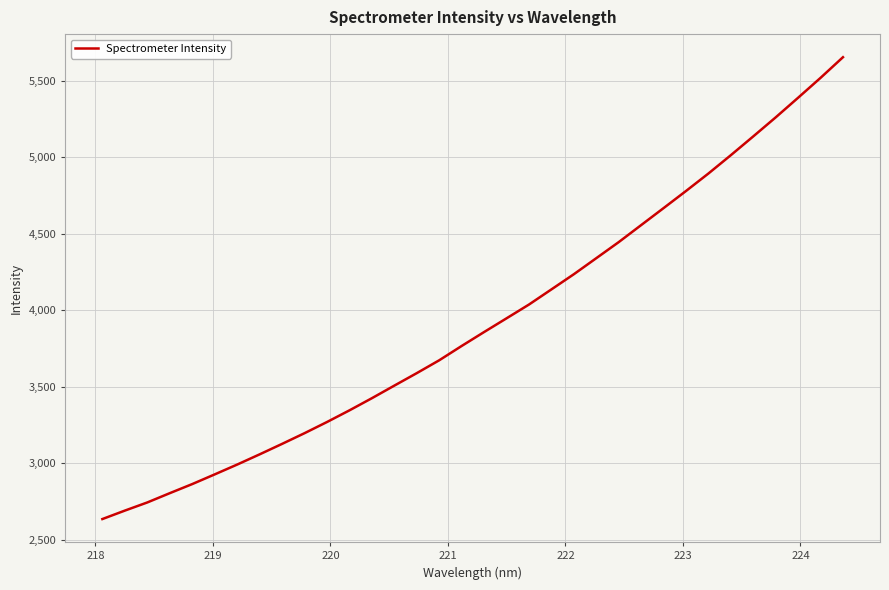

What is the minimum value shown in the chart?

2634.1